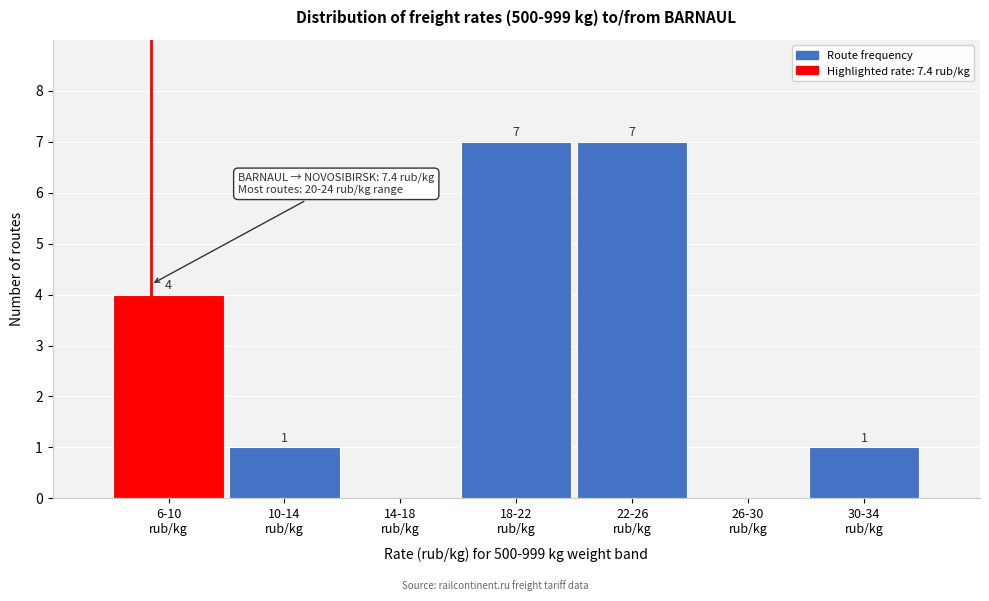

How many values are between 0 and 7?

7